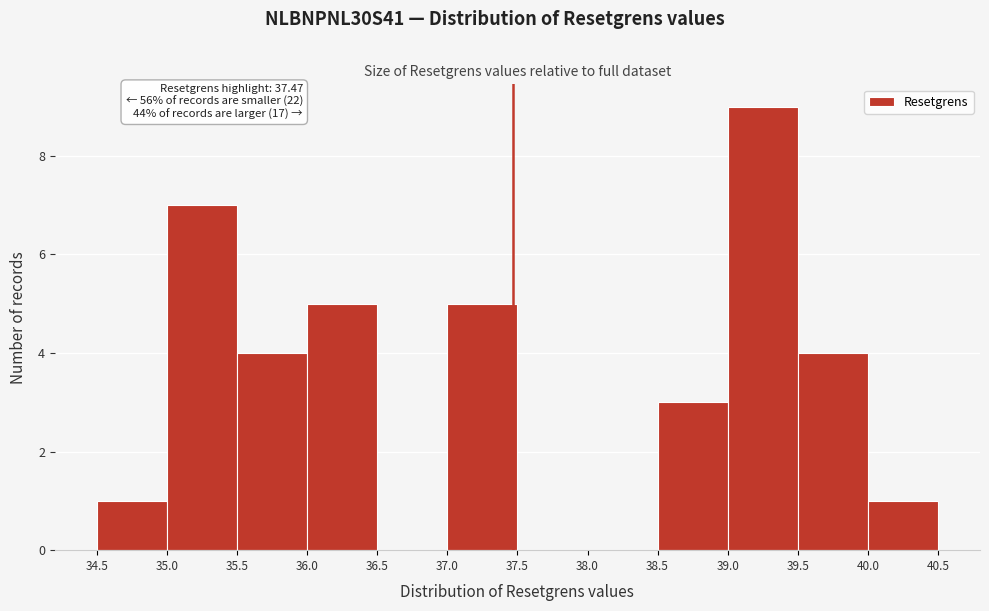

Over which range of the x-axis is the bar tallest?

39.0 to 39.5